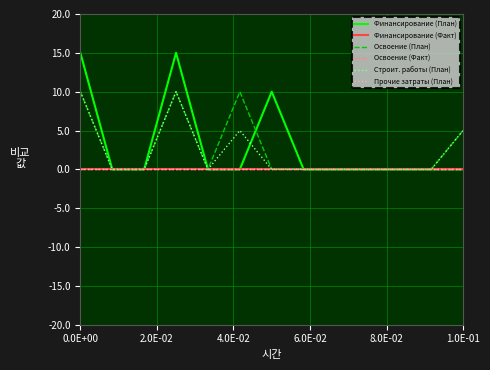

How many lines are shown in the chart?

6